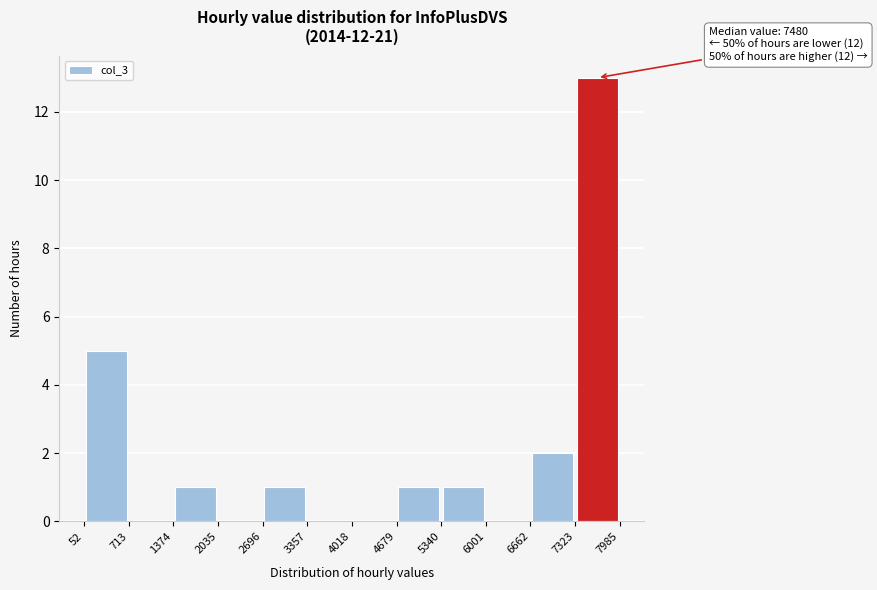

Which range on the x-axis has the tallest bar?

7323 to 7985